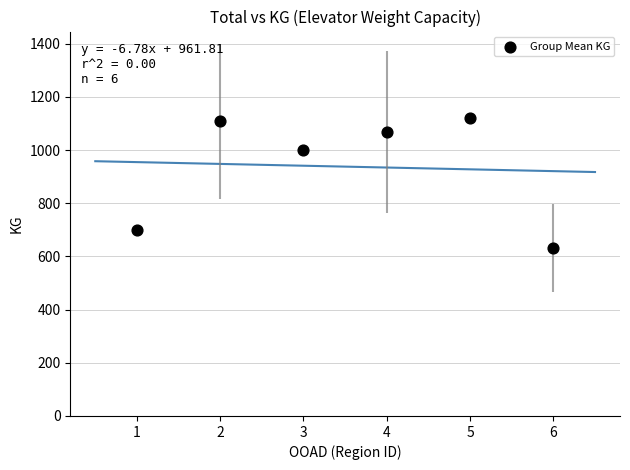

What Y value in the scatter plot is closest to 875?

1000.0